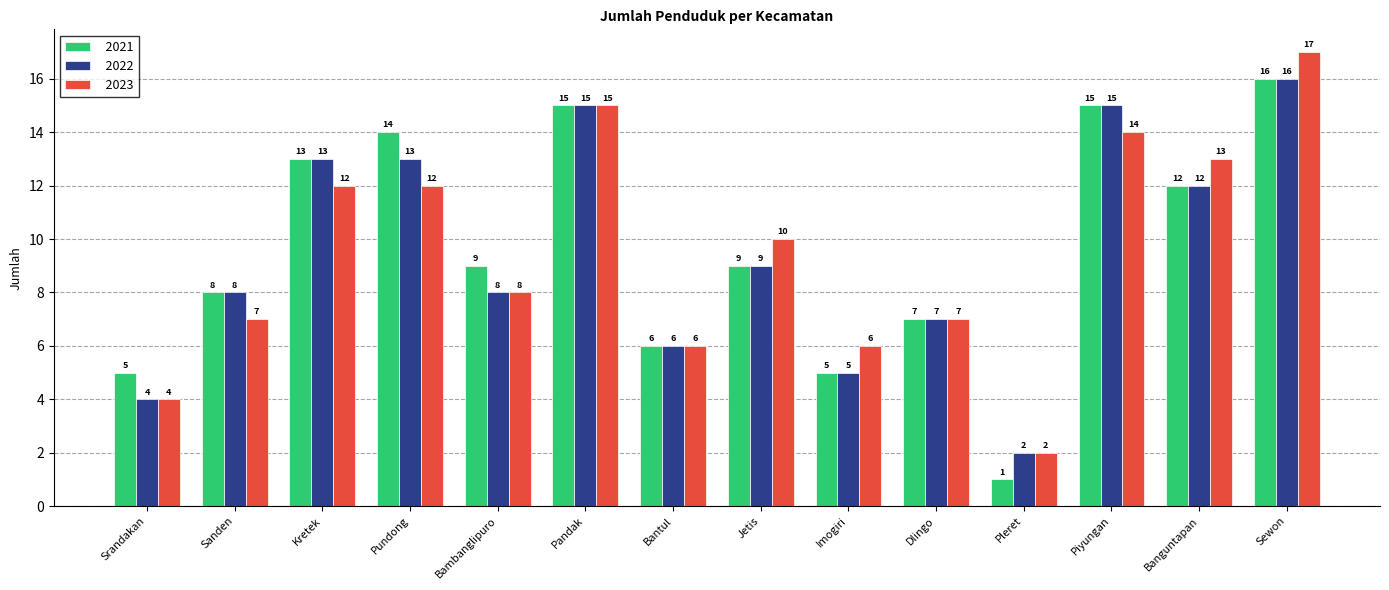

What are all the series names shown in the legend?

2021, 2022, 2023